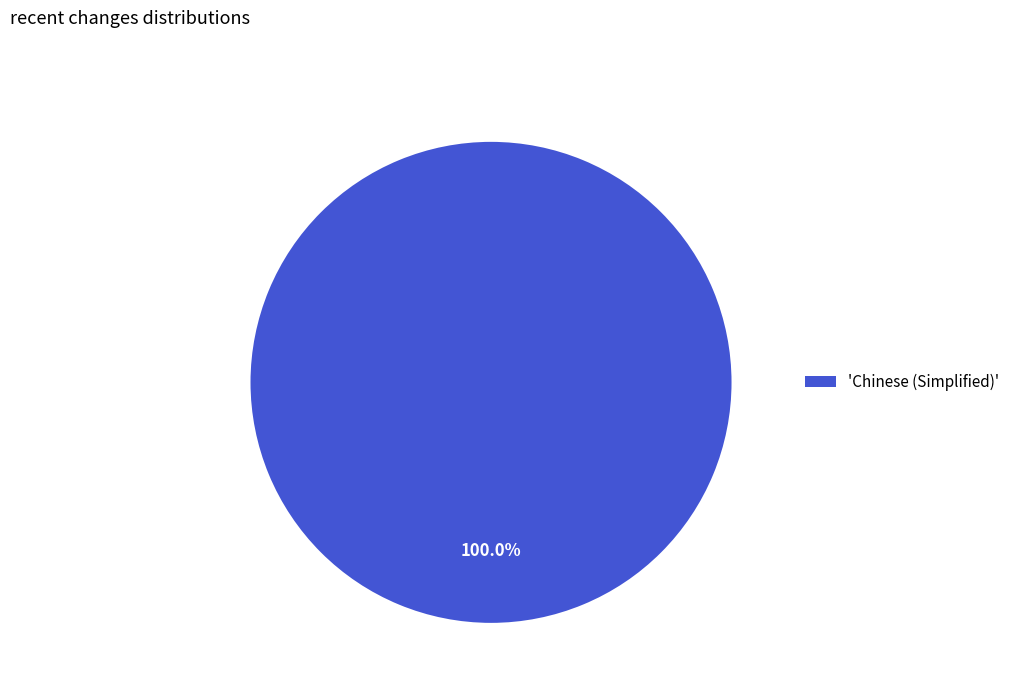

Rank the categories by value from lowest to highest.

'Chinese (Simplified)'